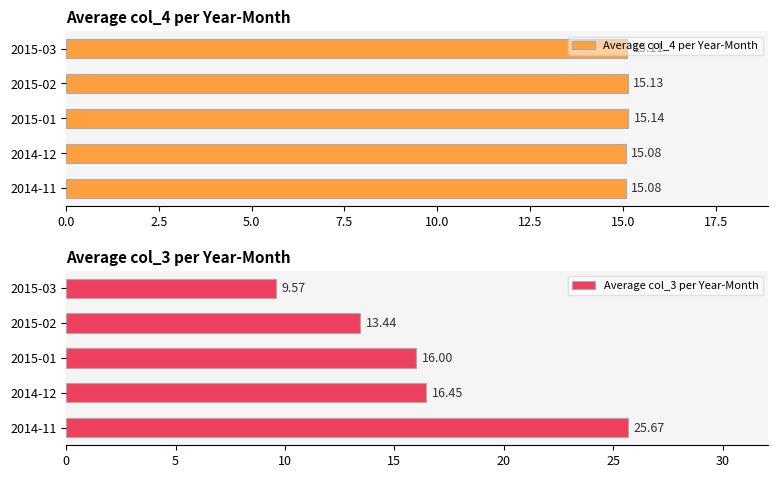

What is the maximum value for Average col_4 per Year-Month?

15.1